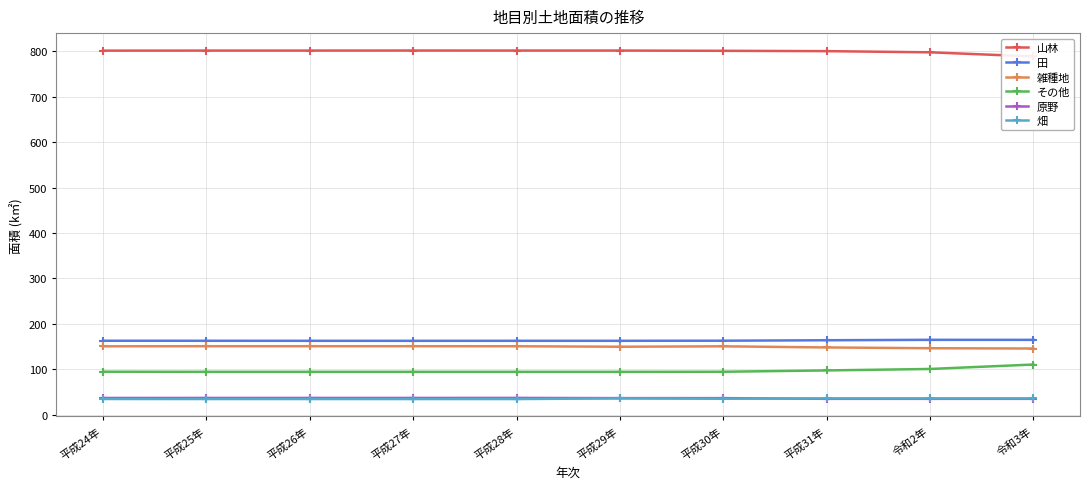

Which series has the largest range (max minus min)?

その他